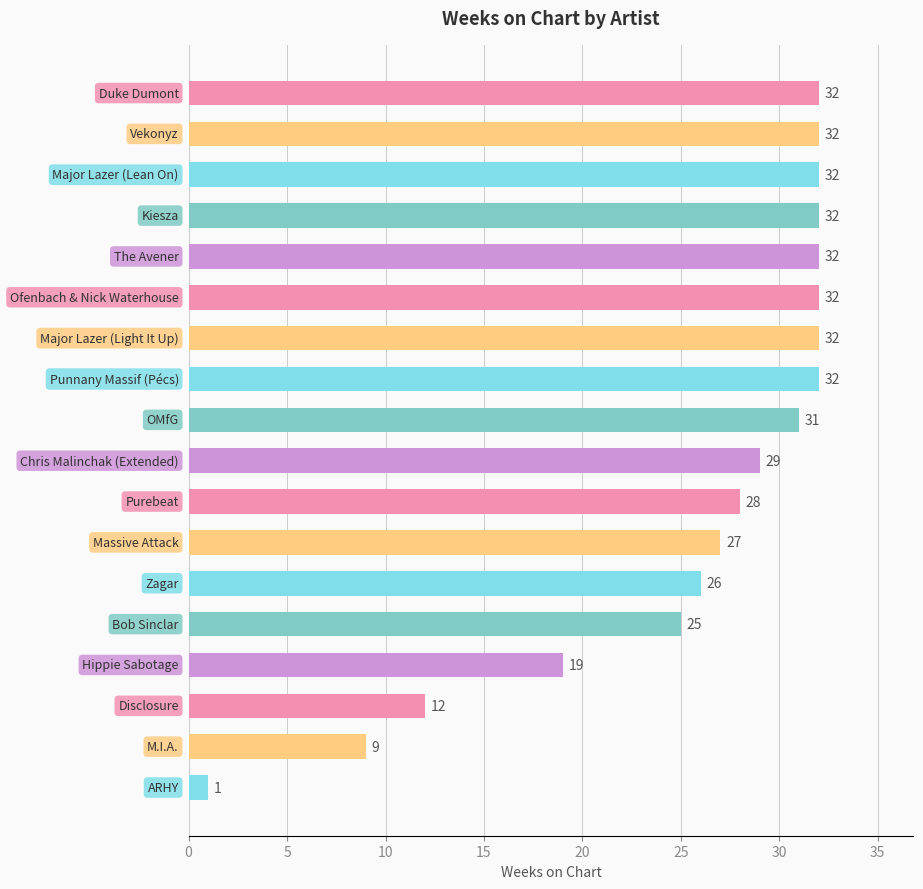

What is the sum of all values?

463